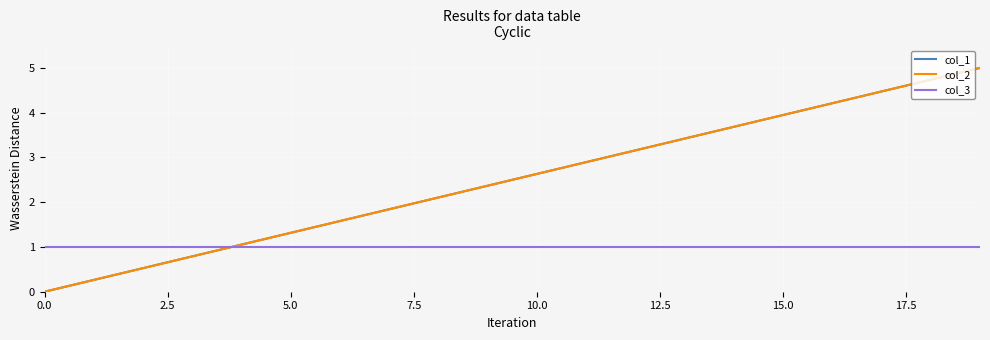

Does the chart display data point markers on the line(s)?

No